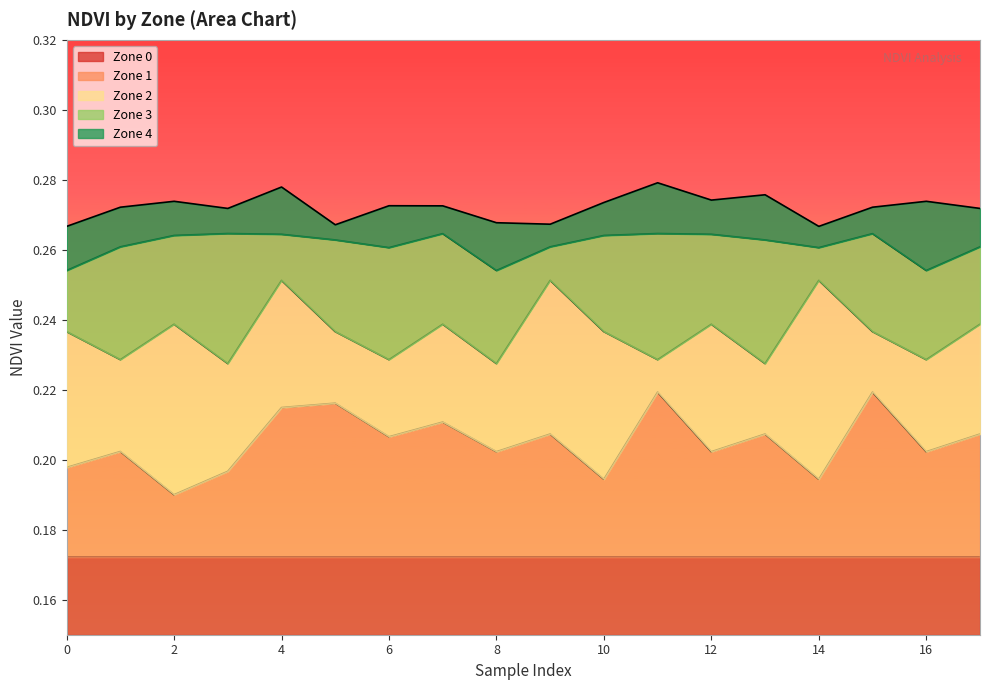

What is the approximate value of Zone 3 at 14?

0.3